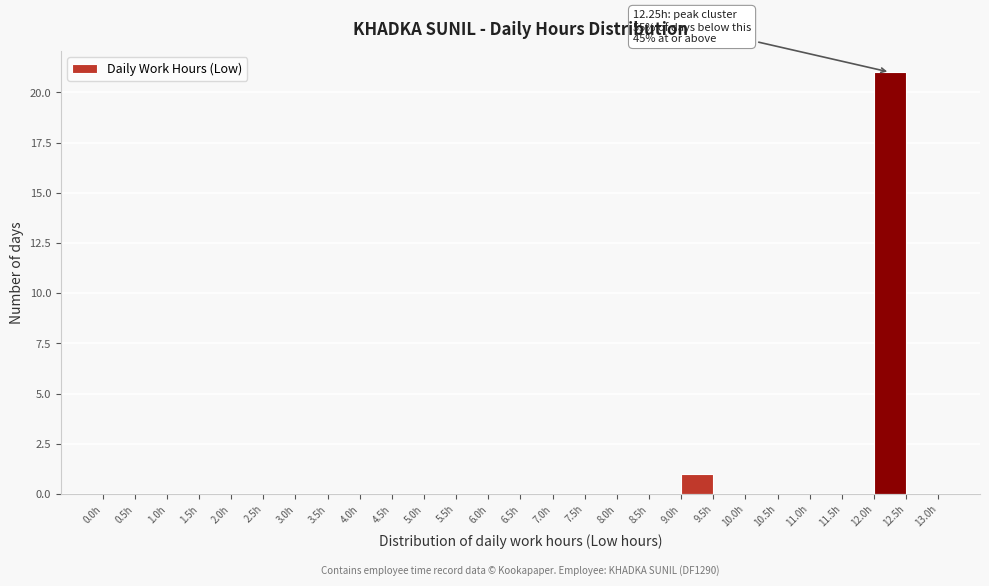

Which range on the x-axis has the tallest bar?

12.0 to 12.5